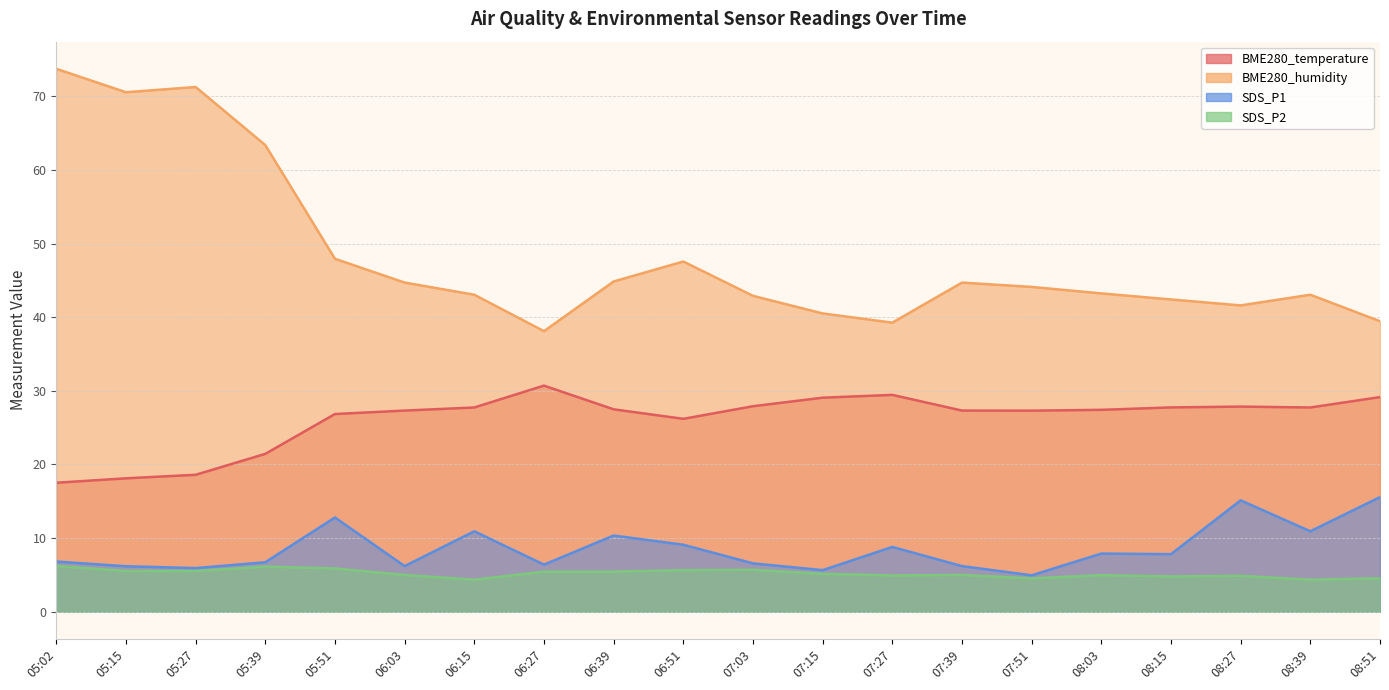

What is the maximum value shown in the chart?

73.7